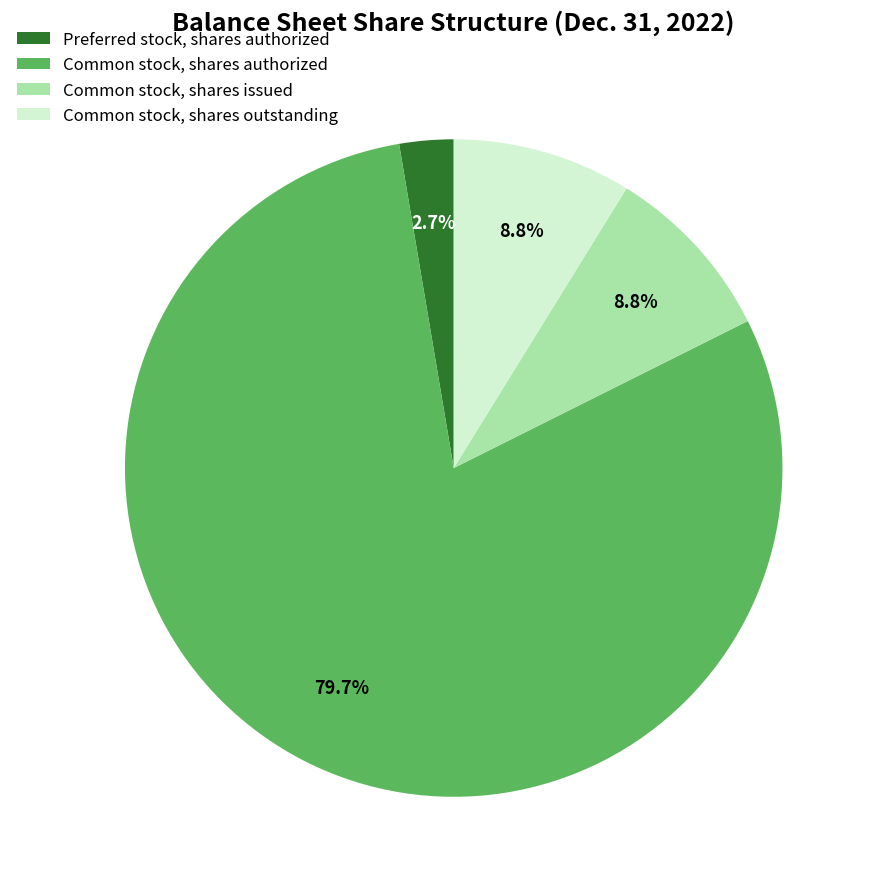

How much of the chart is everything except Common stock, shares outstanding?

91.2%